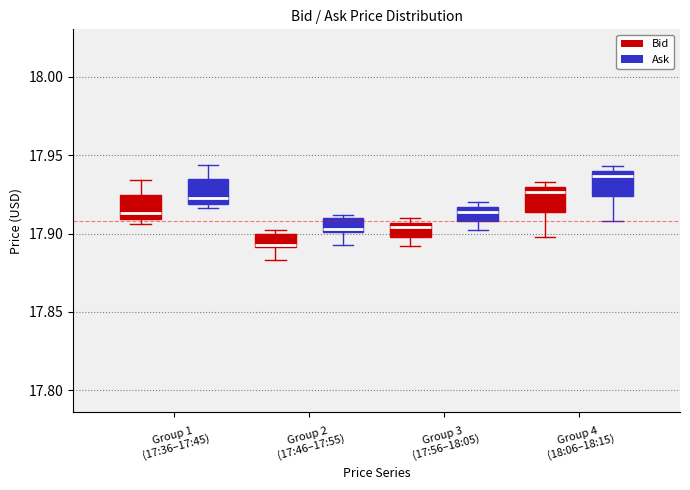

Reading left to right, read every box against the y-axis: the position of its median line, the range the box covers, and the ends of its whiskers. The values are not printed on the chart, so give them approximately, as read against the axis.

Group 1 (17:36–17:45) (Bid): median 17.915, box 17.910 to 17.925, whiskers 17.905 to 17.935
Group 1 (17:36–17:45) (Ask): median 17.925, box 17.920 to 17.935, whiskers 17.915 to 17.945
Group 2 (17:46–17:55) (Bid): median 17.895, box 17.890 to 17.900, whiskers 17.885 to 17.900 (just above the box's upper edge)
Group 2 (17:46–17:55) (Ask): median 17.905, box 17.900 to 17.910, whiskers 17.895 to 17.910 (just above the box's upper edge)
Group 3 (17:56–18:05) (Bid): median 17.905 (just below the box's upper edge), box 17.900 to 17.905, whiskers 17.890 to 17.910
Group 3 (17:56–18:05) (Ask): median 17.915 (just below the box's upper edge), box 17.910 to 17.915, whiskers 17.900 to 17.920
Group 4 (18:06–18:15) (Bid): median 17.925, box 17.915 to 17.930, whiskers 17.900 to 17.935
Group 4 (18:06–18:15) (Ask): median 17.935, box 17.925 to 17.940, whiskers 17.910 to 17.945